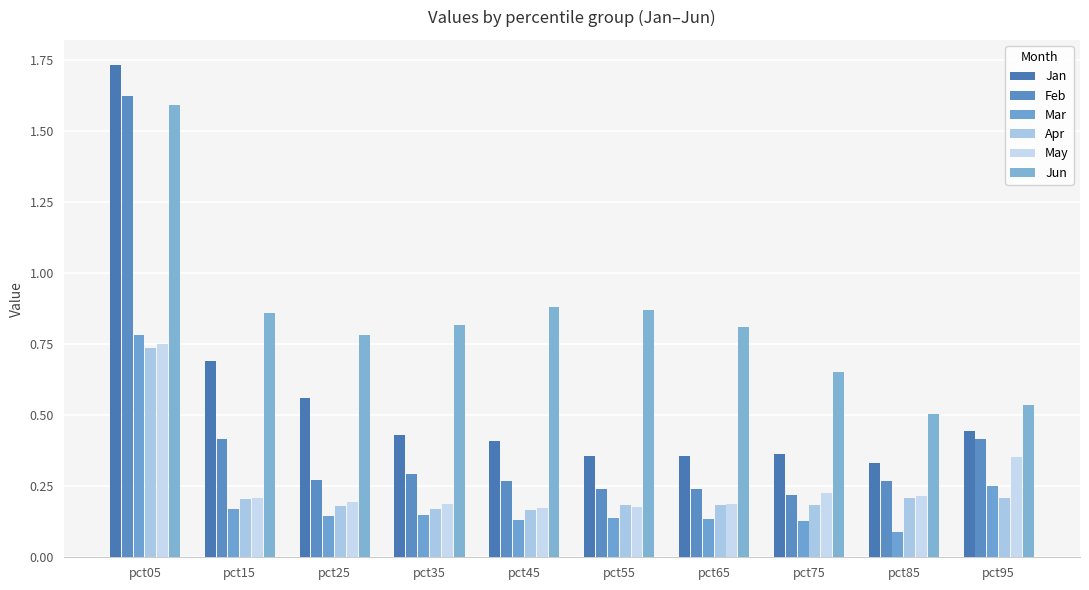

What is the minimum value for May?

0.2